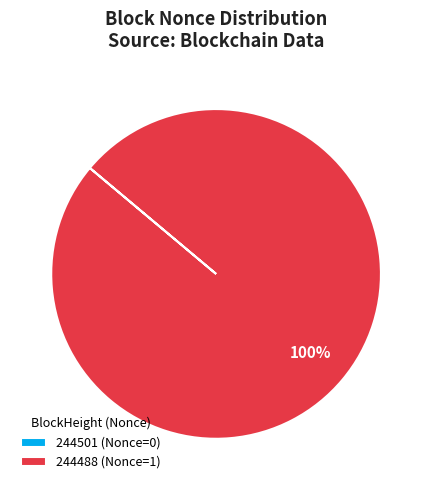

Is it true that 244488 (Nonce=1) is 100% of the pie?

True